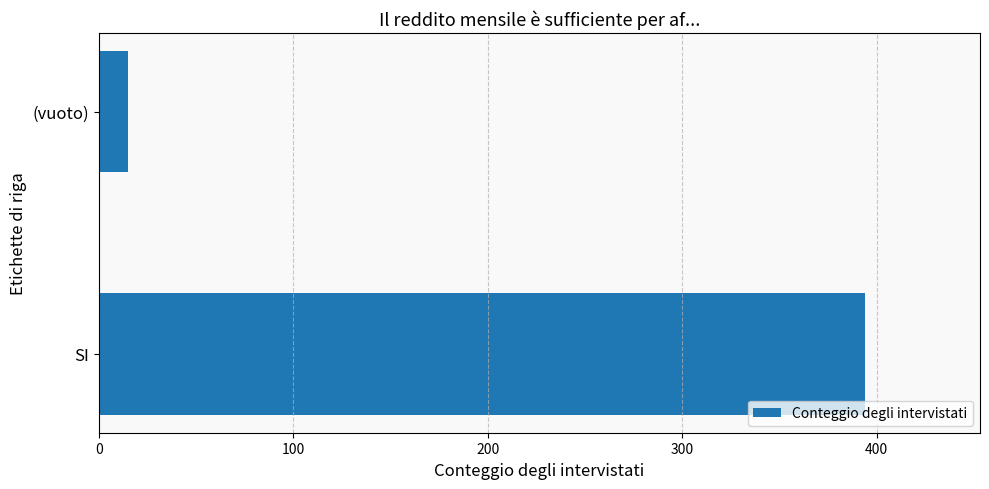

How many bars are there in total?

2